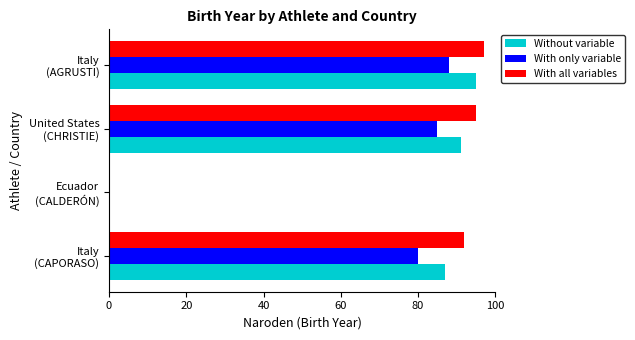

What is the maximum value shown in the chart?

97